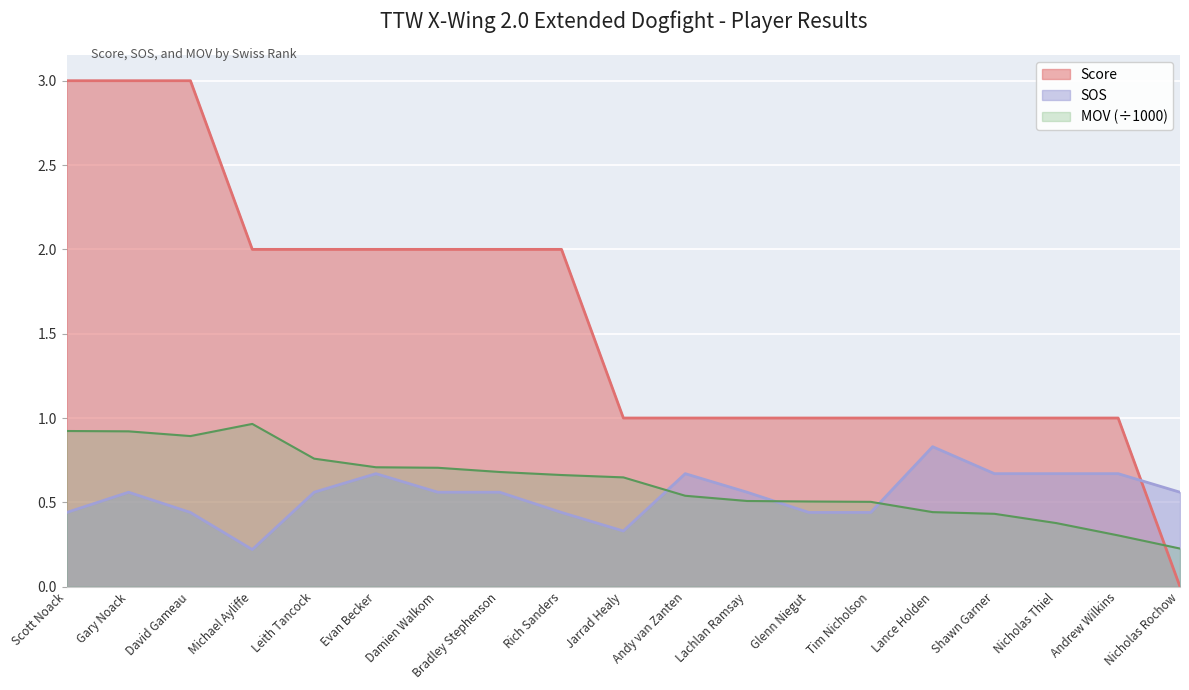

Where is SOS nearest to the value 0?

Michael Ayliffe